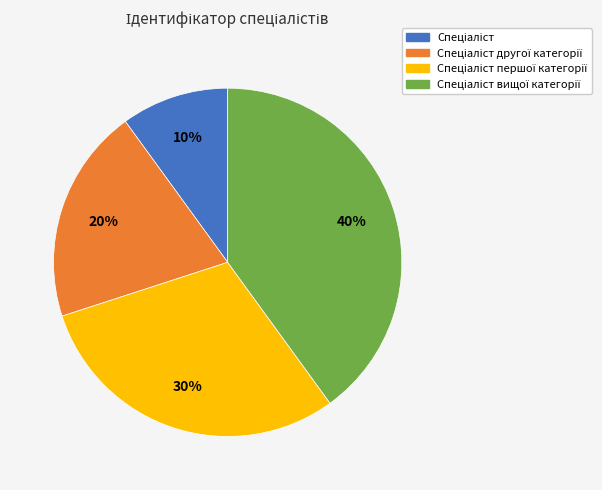

Is there any slice that represents more than half of the pie?

No